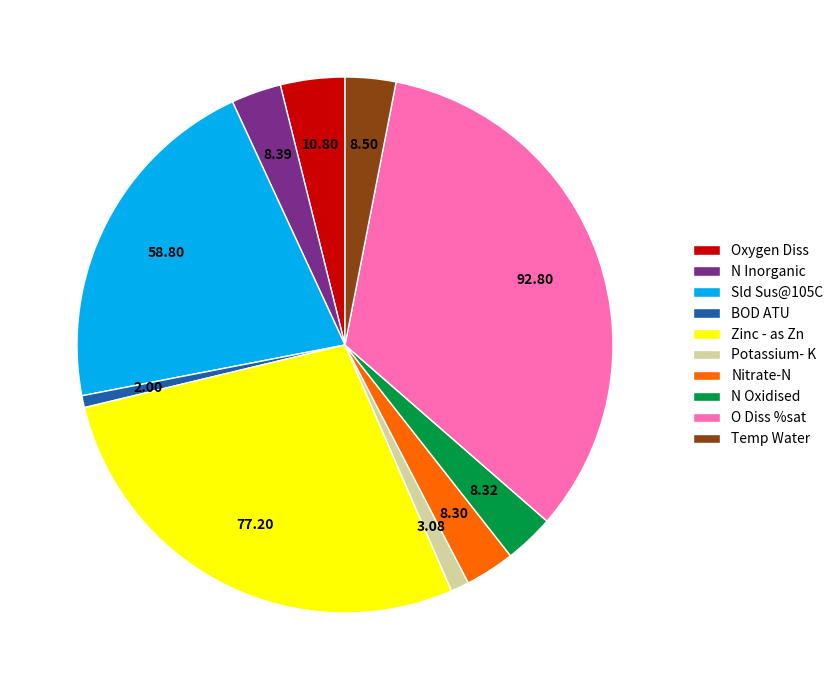

Which slice is the largest?

O Diss %sat